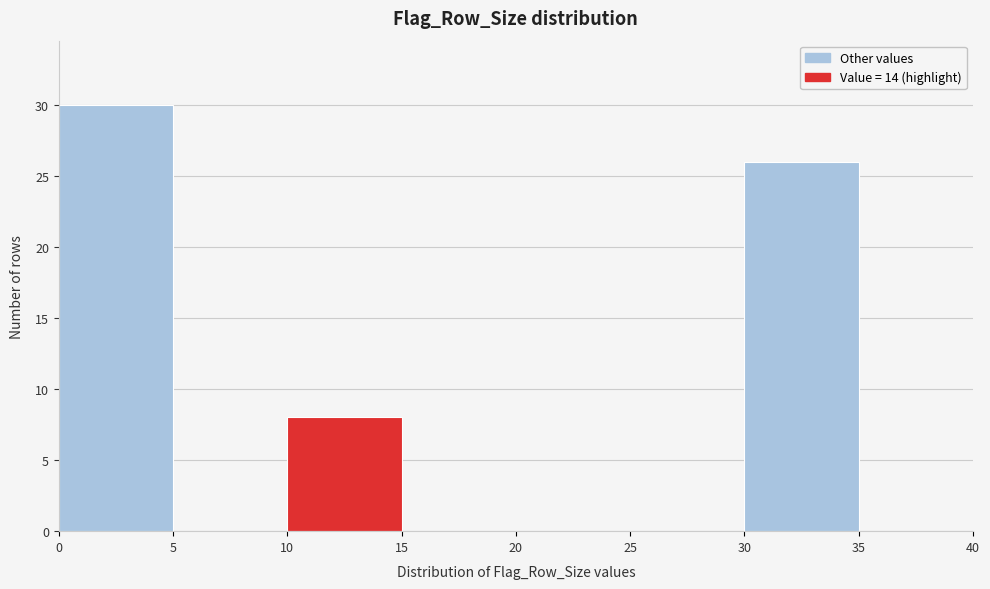

Reading left to right, transcribe this chart: for each bar, give the range it covers on the x-axis and its height. The values are not printed on the chart, so give them approximately, as read against the axis.

0 to 5: 30
5 to 10: 0
10 to 15: 8
15 to 20: 0
20 to 25: 0
25 to 30: 0
30 to 35: 26
35 to 40: 0